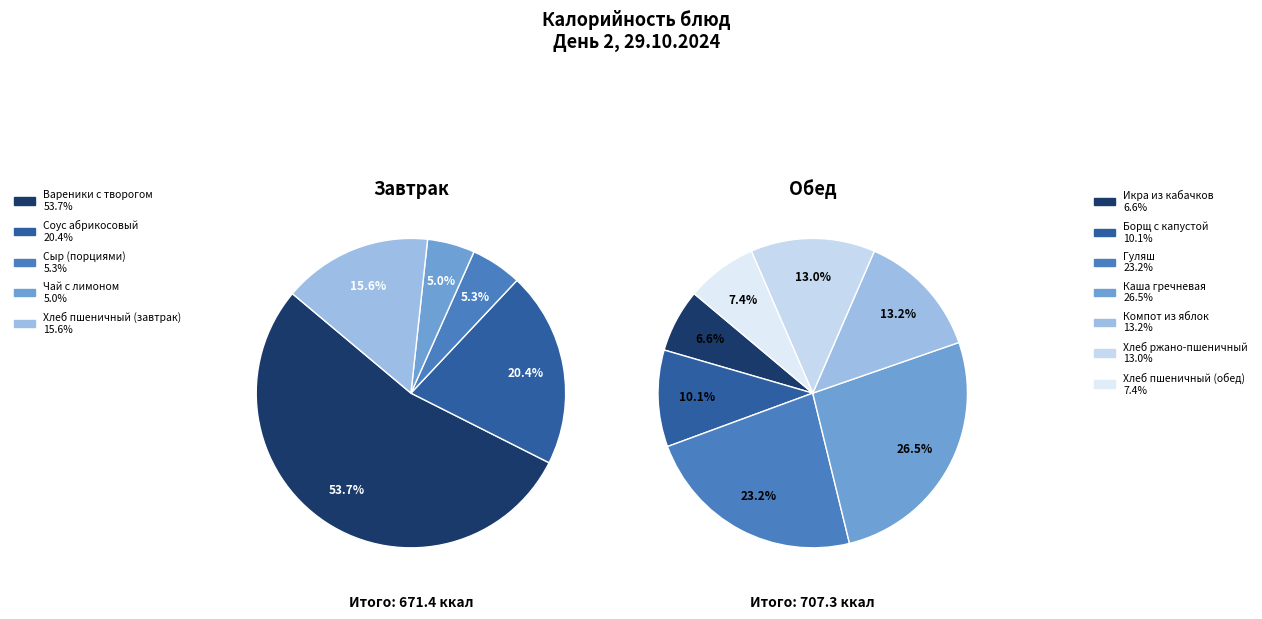

What is the change in value from Вареники с творогом to Соус абрикосовый?

-223.3